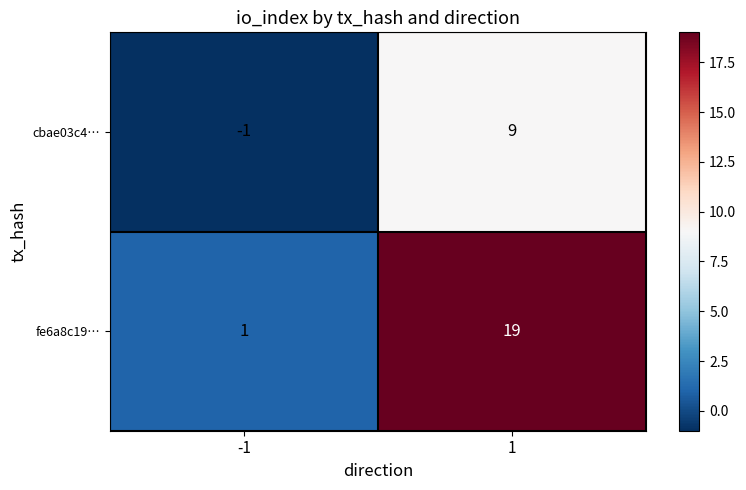

What is the difference between the highest and lowest values at 1?

10